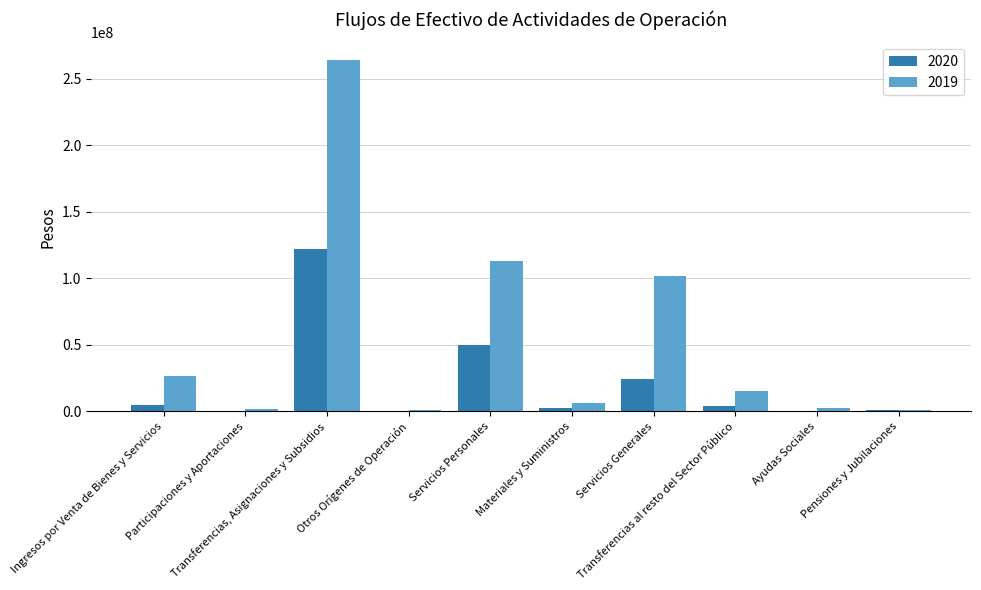

How many groups of bars are there?

10